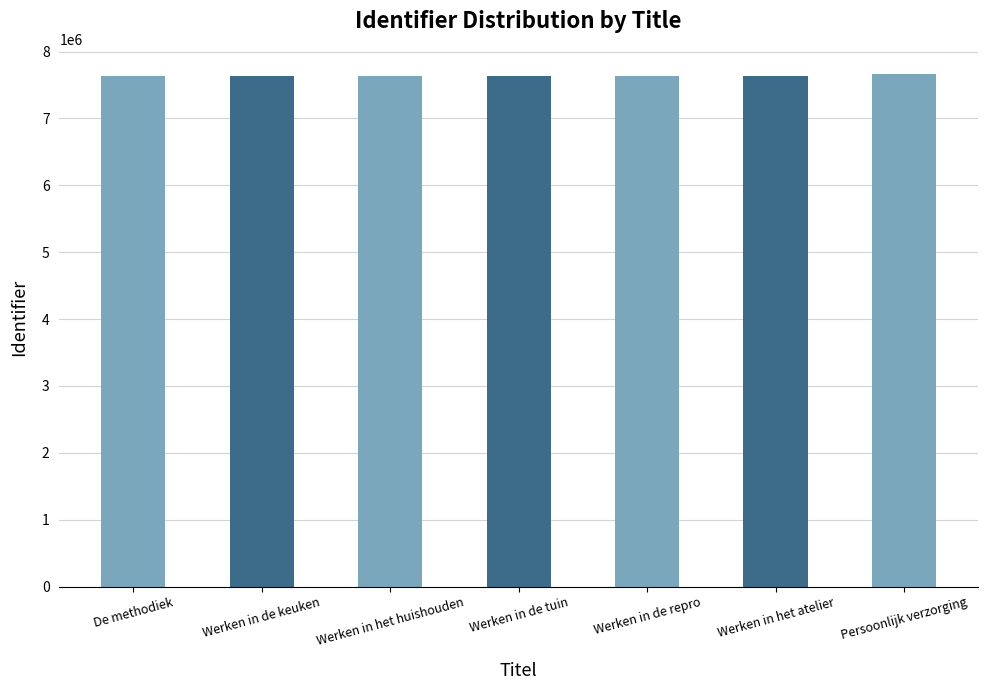

How many data points are less than 7638821?

3